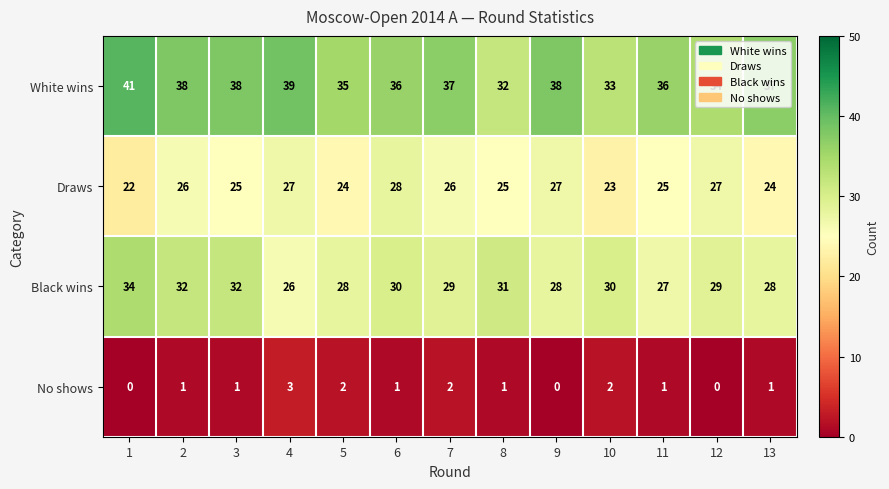

The White wins series shows 36 at 11. True or false?

True